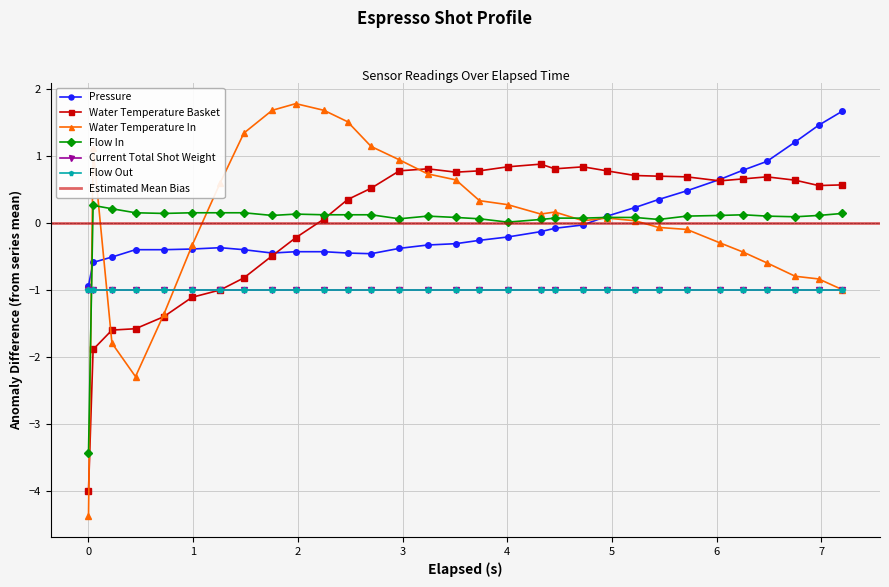

How many times do water_temperature_in and flow_in cross each other?

4